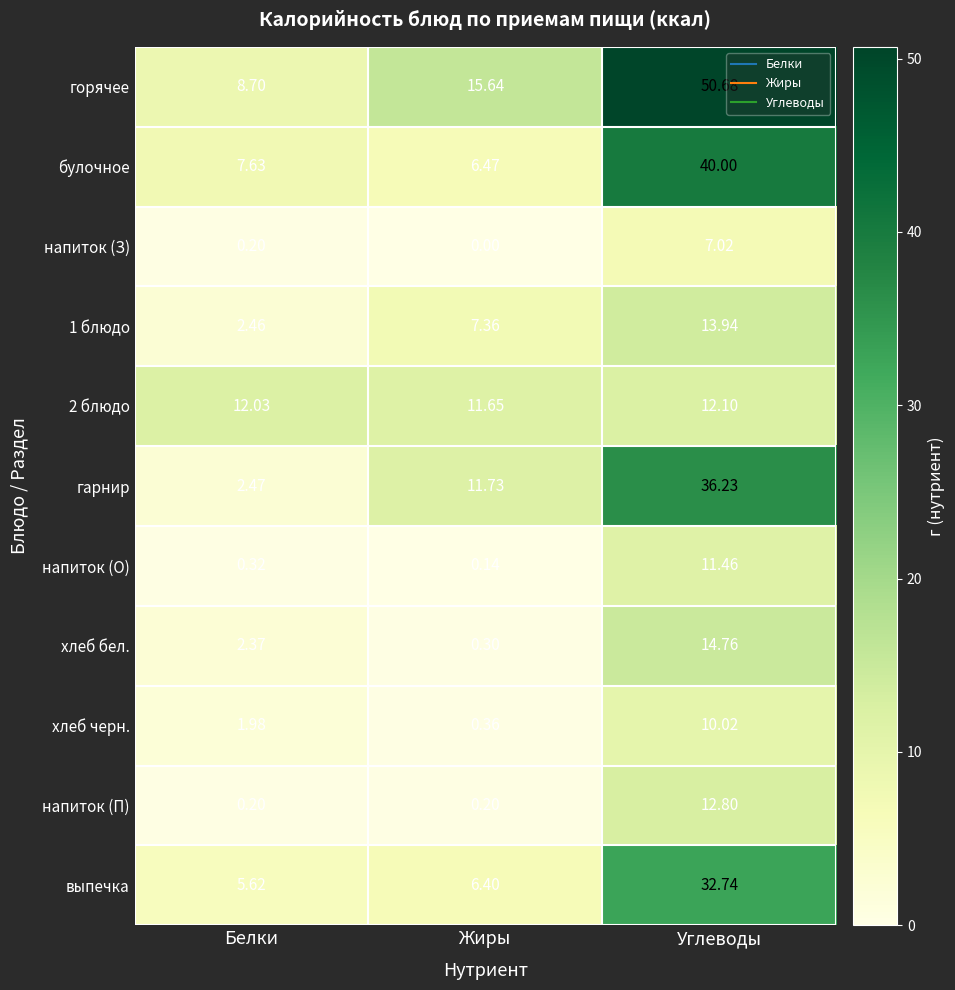

List the labels in order of горячее value, largest first.

Углеводы, Жиры, Белки